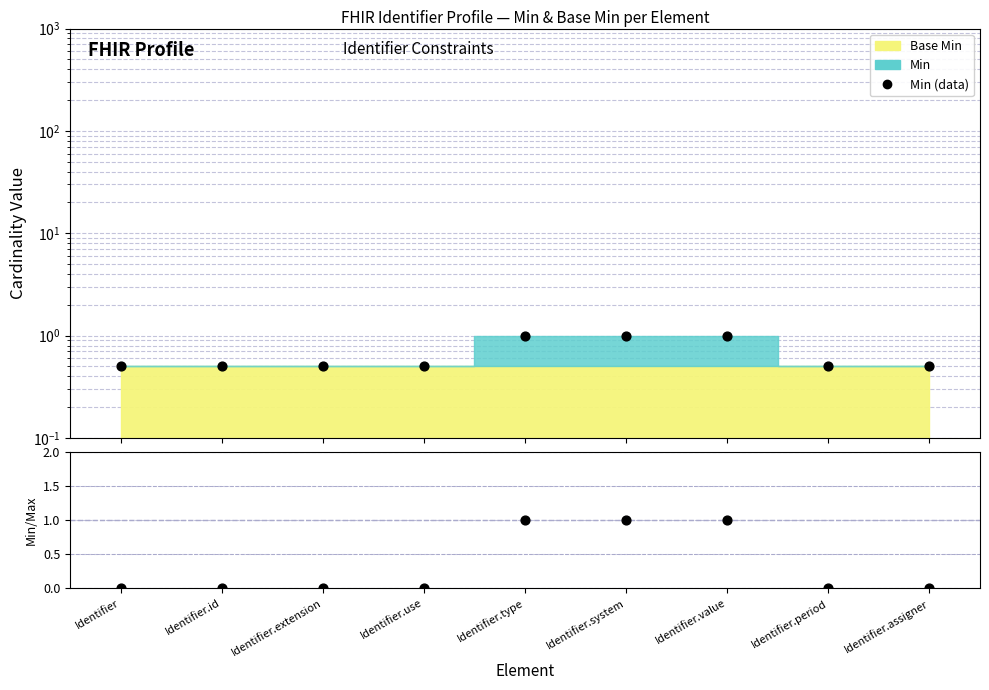

What is the ratio of the value at Identifier to the value at Identifier.value?

0.5